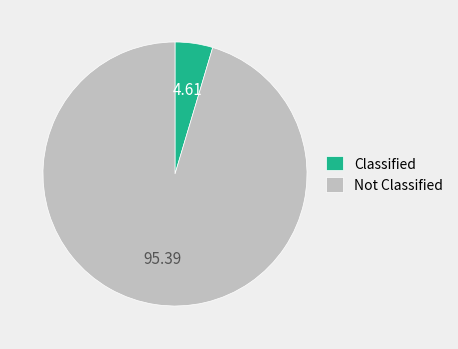

Between Not Classified and Classified, which is larger?

Not Classified